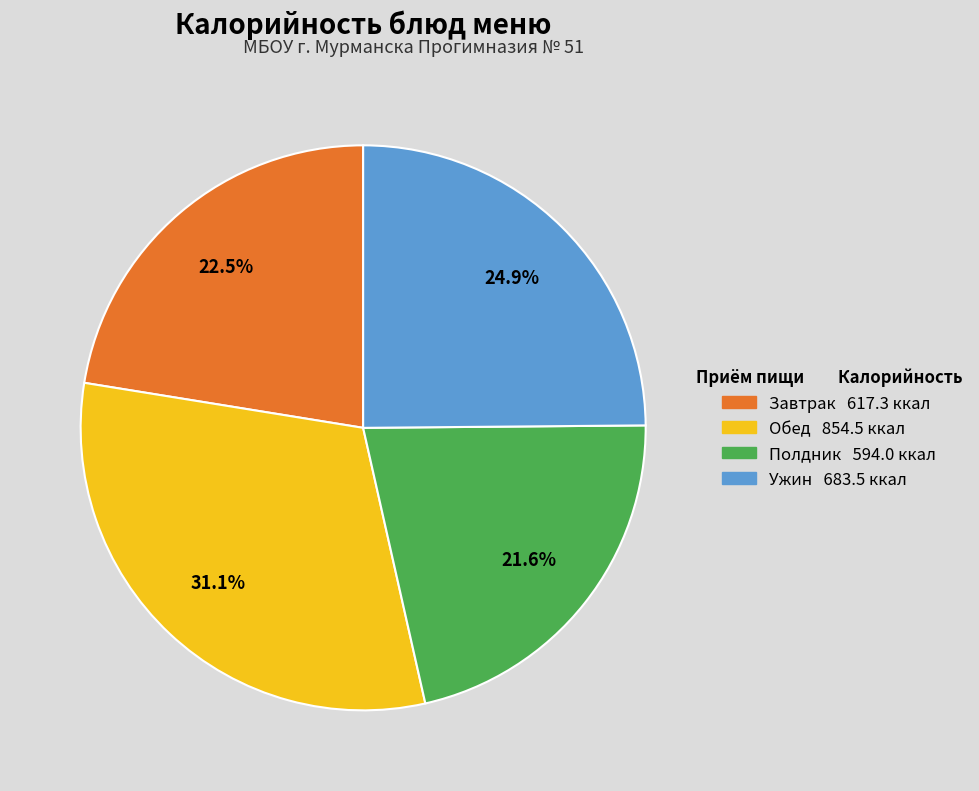

Is there a majority slice in this chart?

No